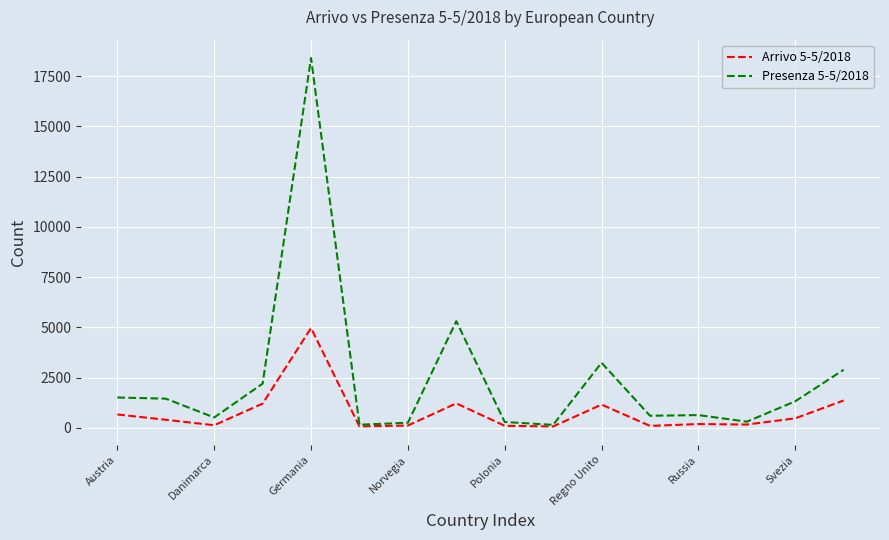

Which series has the largest total across all categories?

Presenza 5-5/2018